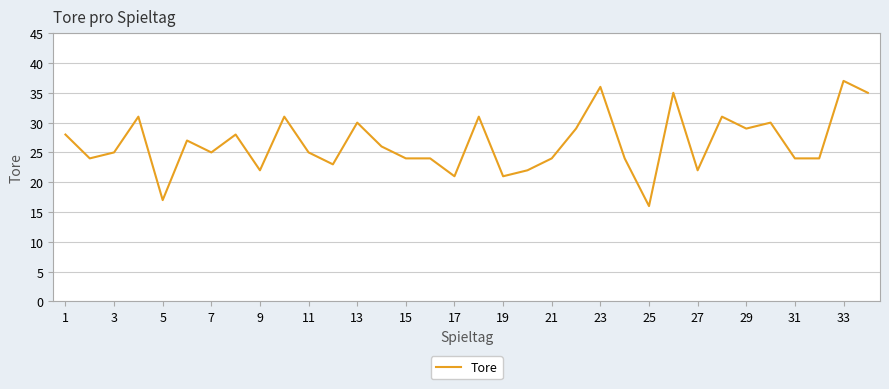

What is the difference between the maximum and minimum values?

21